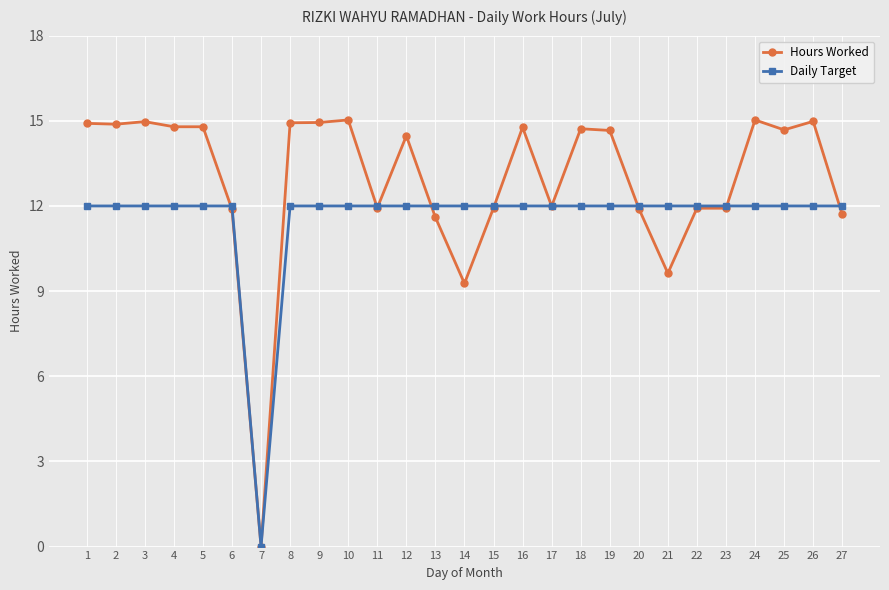

What is the total value across all series at 25?

26.7